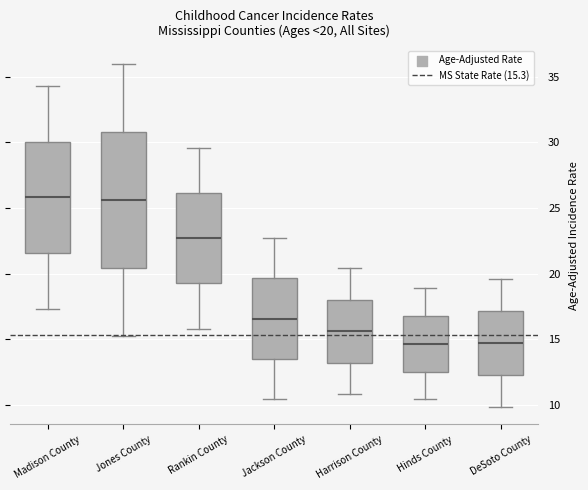

Which box is the tallest, from its lower edge to its upper edge?

Jones County